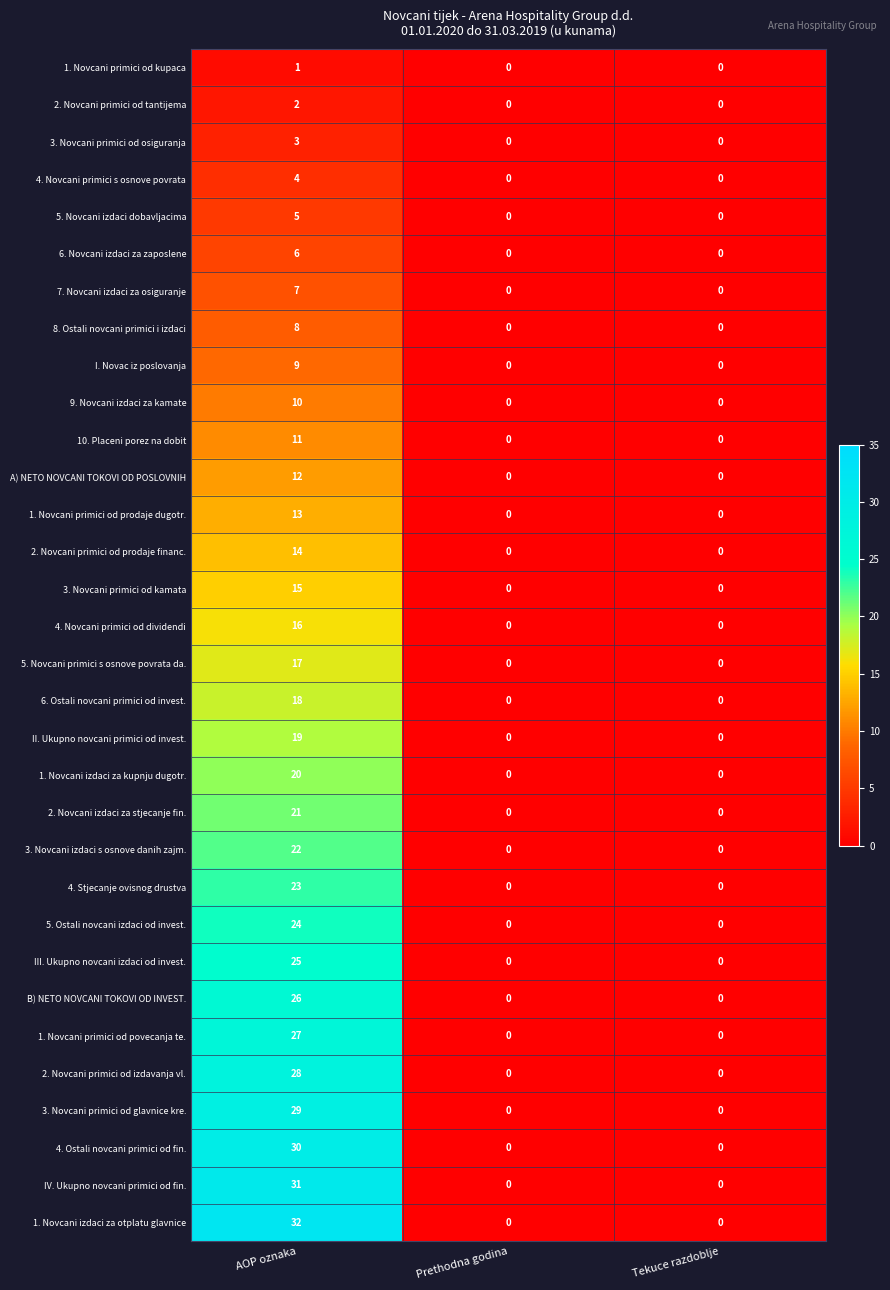

At how many categories does at least one series exceed 30?

1